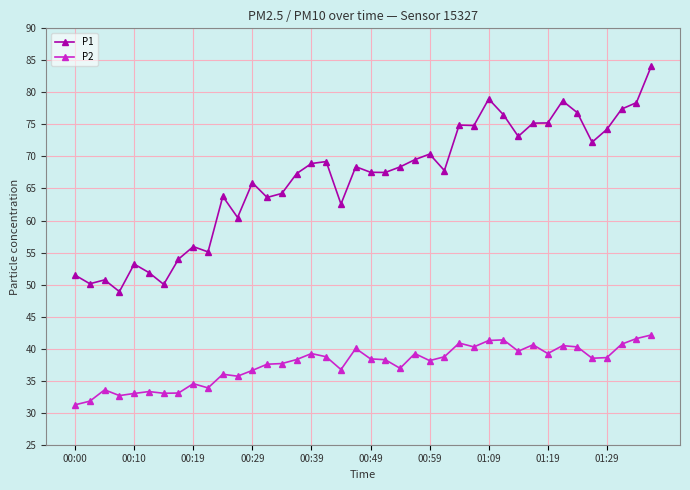

True or false: P1 and P2 cross at least once.

False